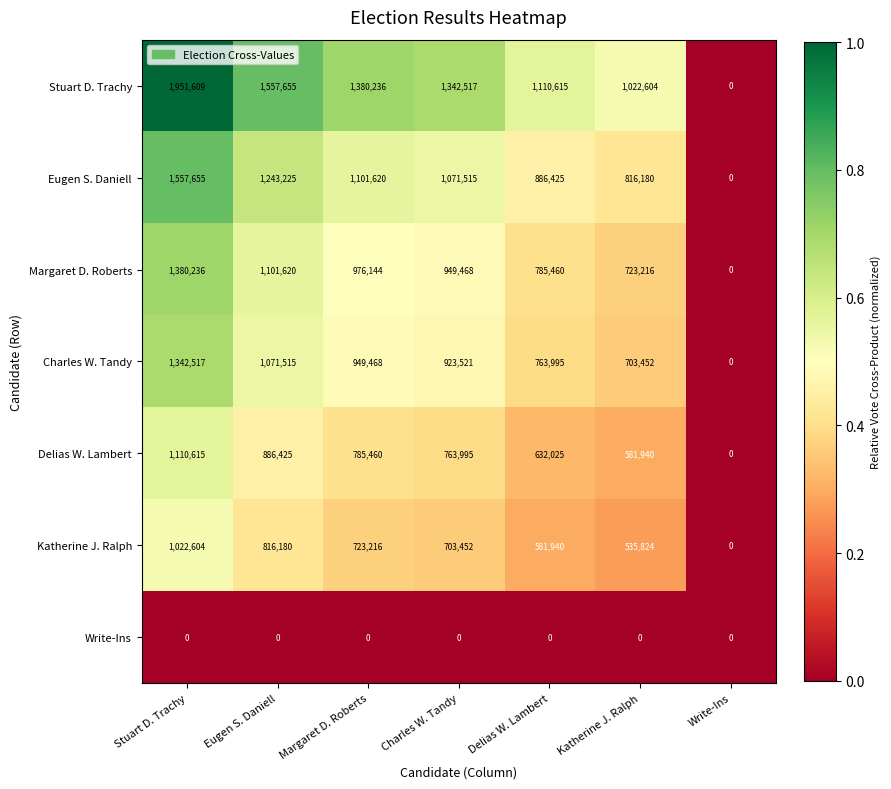

Which series has the largest total across all categories?

Stuart D. Trachy